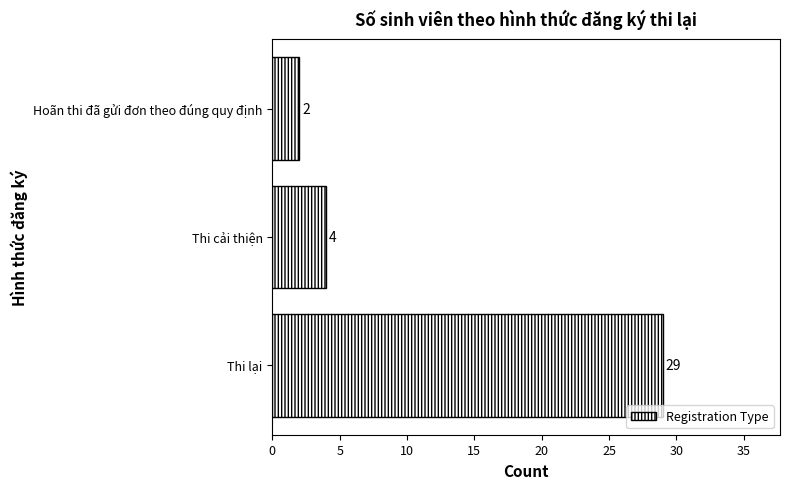

Reading top to bottom, list all the values displayed in this chart.

Hoãn thi đã gửi đơn theo đúng quy định=2	Thi cải thiện=4	Thi lại=29